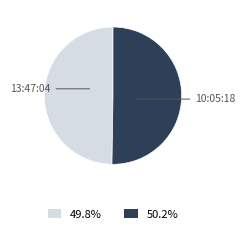

Do 49.8% and 50.2% together represent more than half of the pie?

Yes